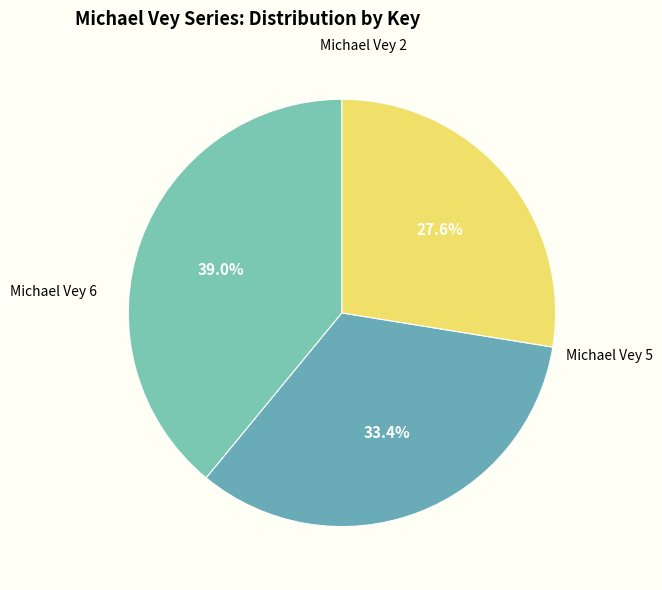

Which slice is the smallest?

Michael Vey 2